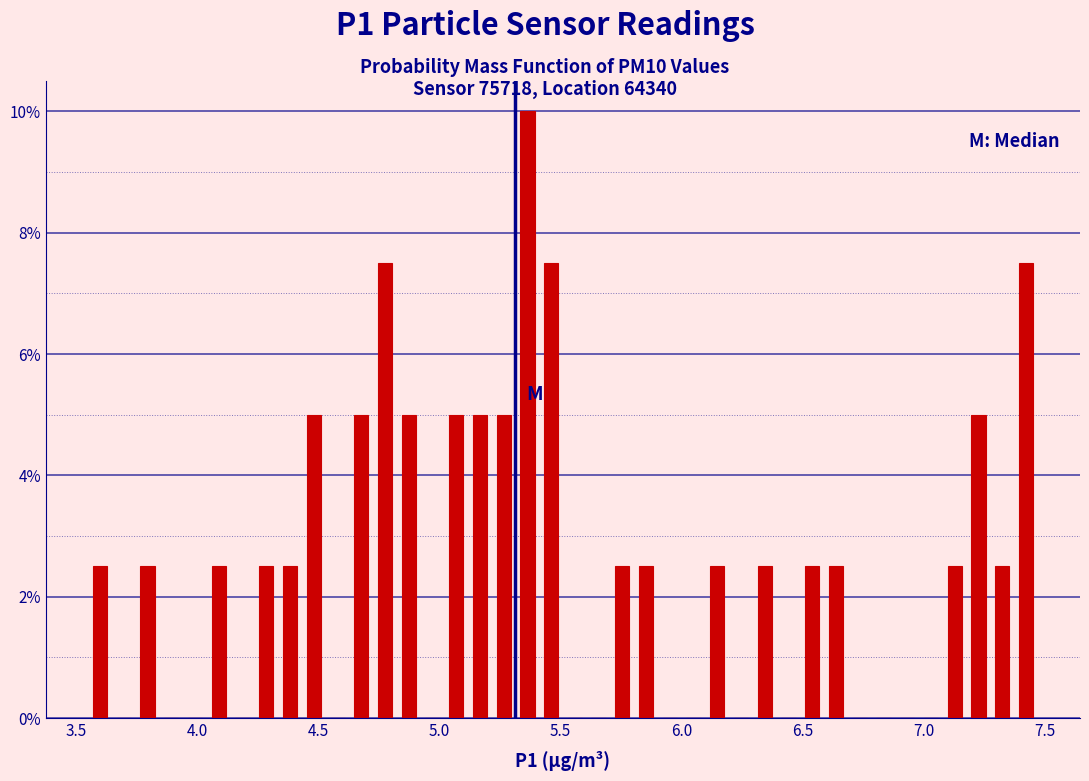

Read against the x-axis, roughly where is the centre of the tallest bar?

5.35